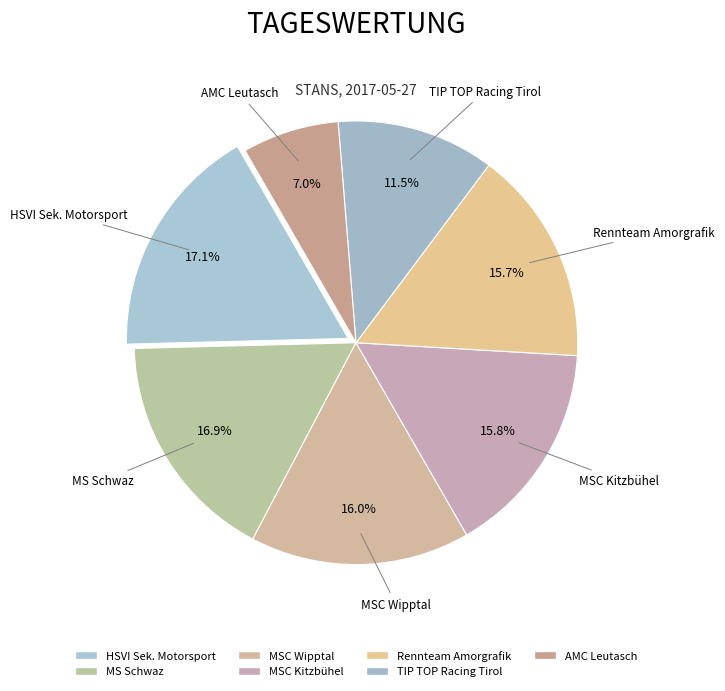

How many segments does this pie chart have?

7